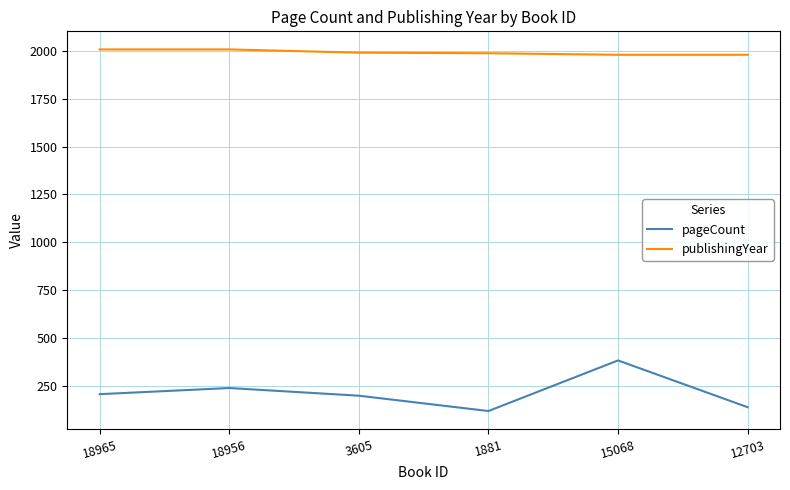

List the series in order of their peak value, lowest first.

pageCount, publishingYear